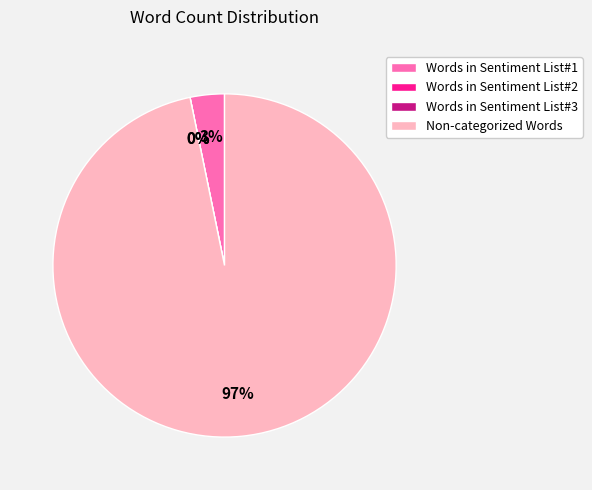

How many slices are in this pie chart?

4